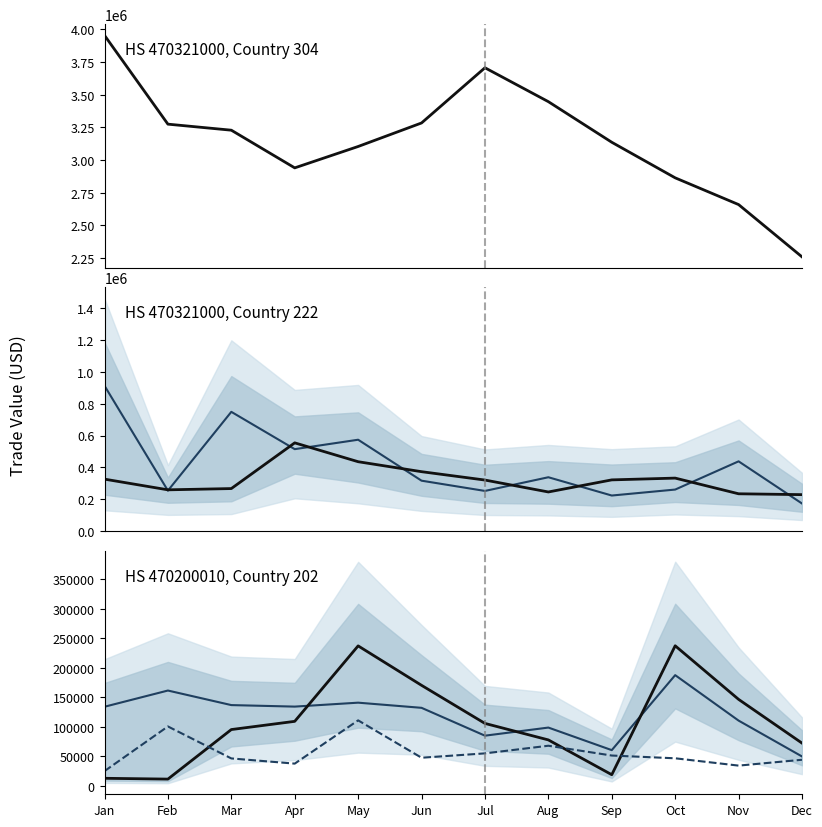

At how many categories does at least one series exceed 248004?

12